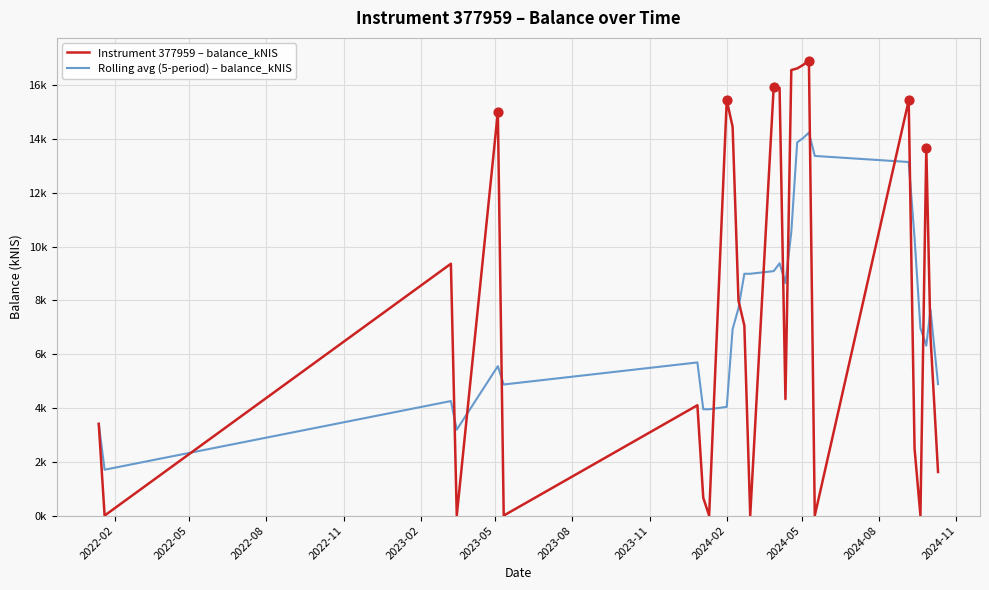

At how many categories does at least one series exceed 4?

23